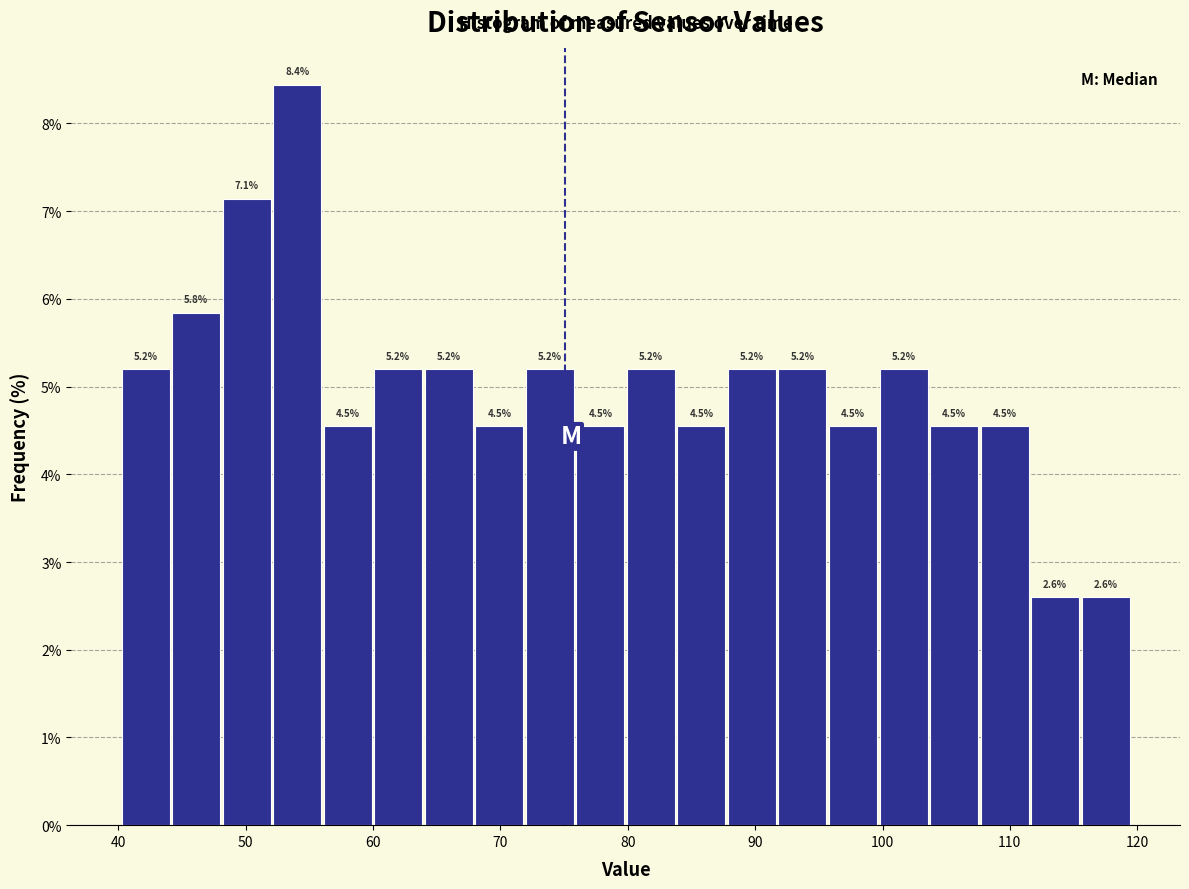

Around what value on the x-axis is the tallest bar? Give the approximate position of its centre, as read against the axis.

54